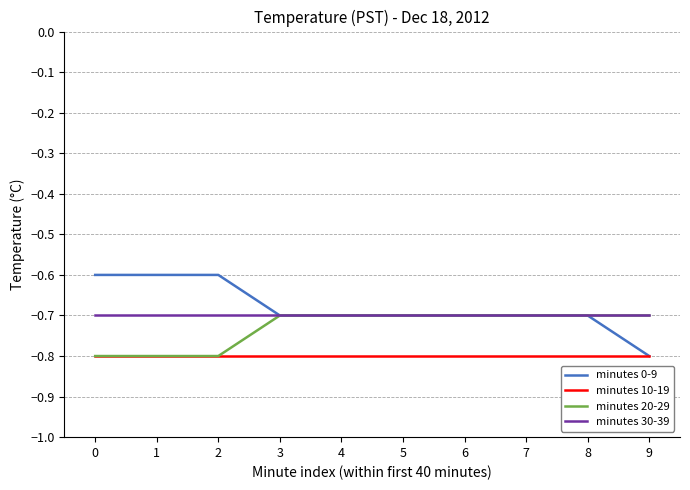

What is the difference between the highest and lowest values at 4?

0.1